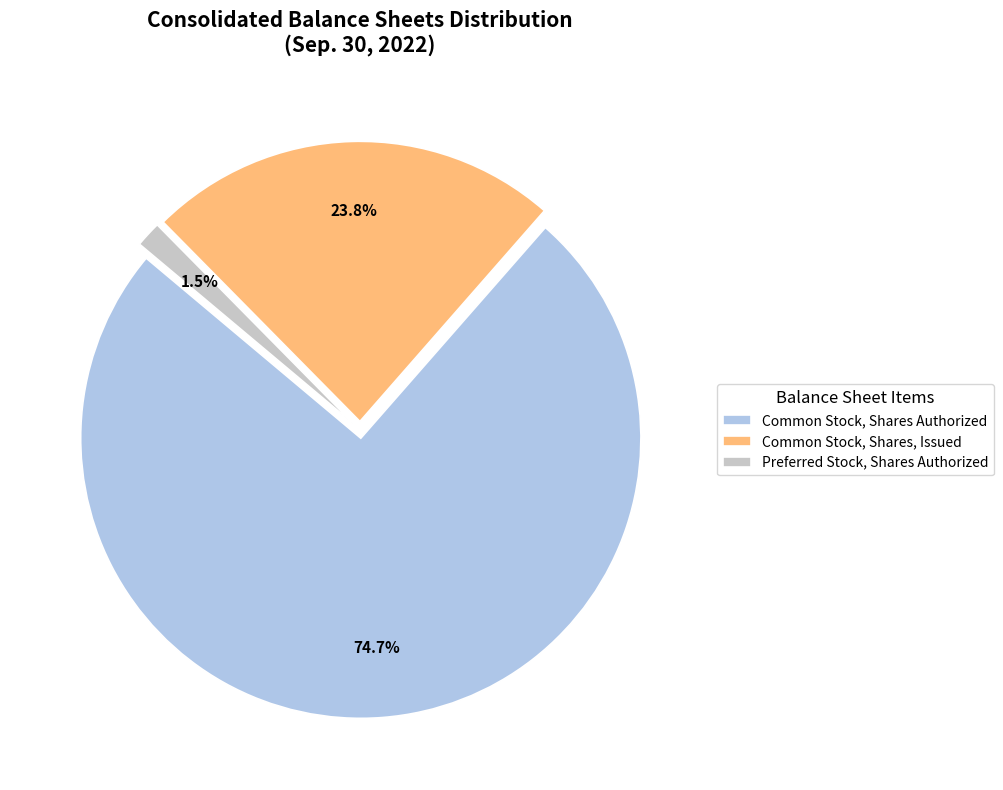

Approximately how many times larger is the value at Common Stock, Shares Authorized compared to Common Stock, Shares, Issued?

3.1